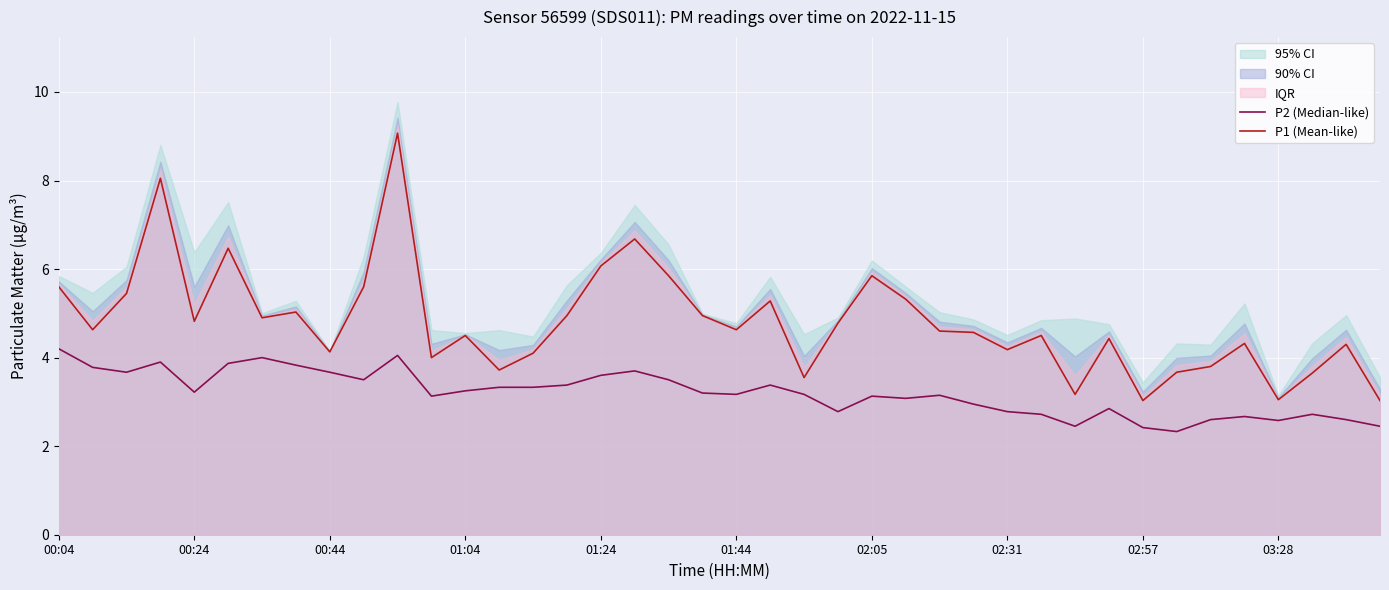

True or false: P2 (Median-like) and P1 (Mean-like) cross at least once.

False